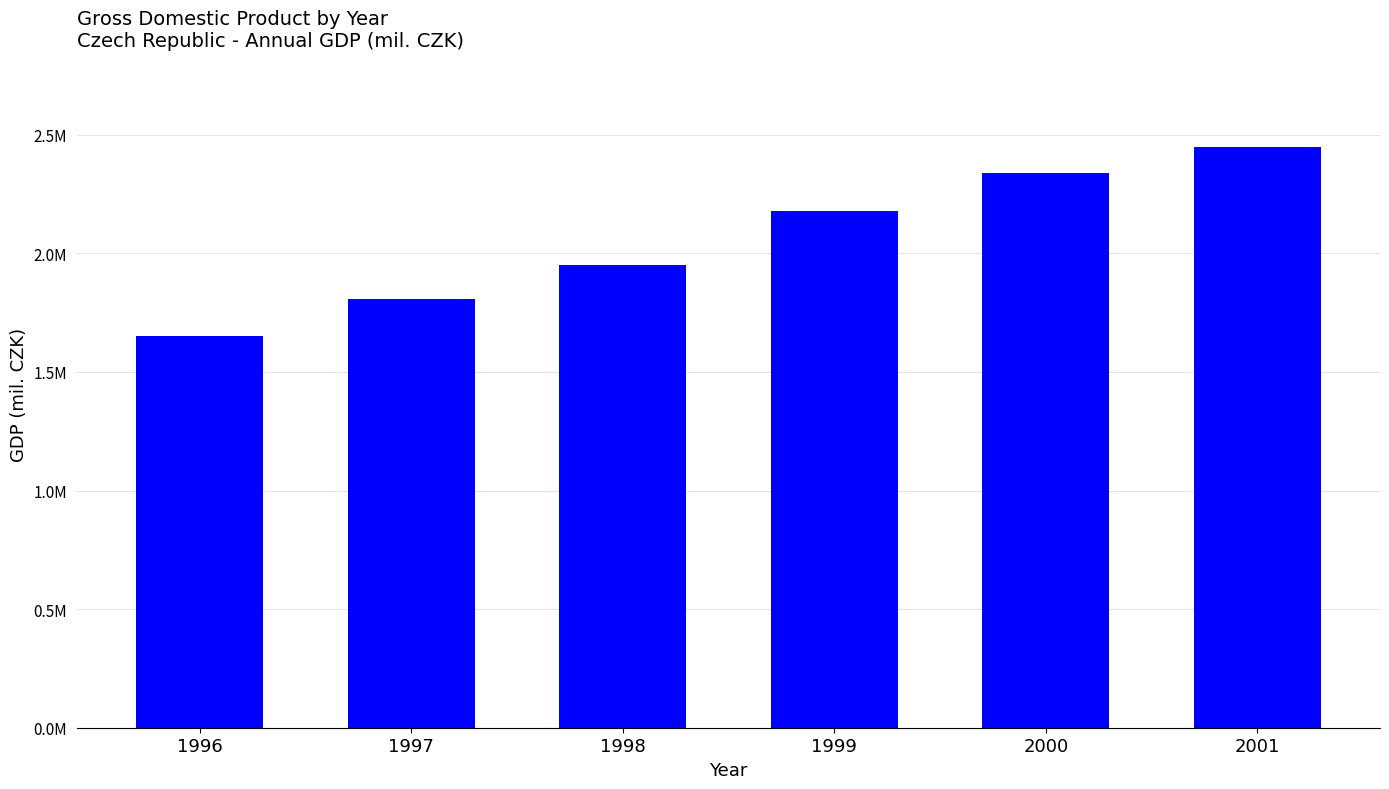

Are the bars grouped side by side (vs. stacked)?

No